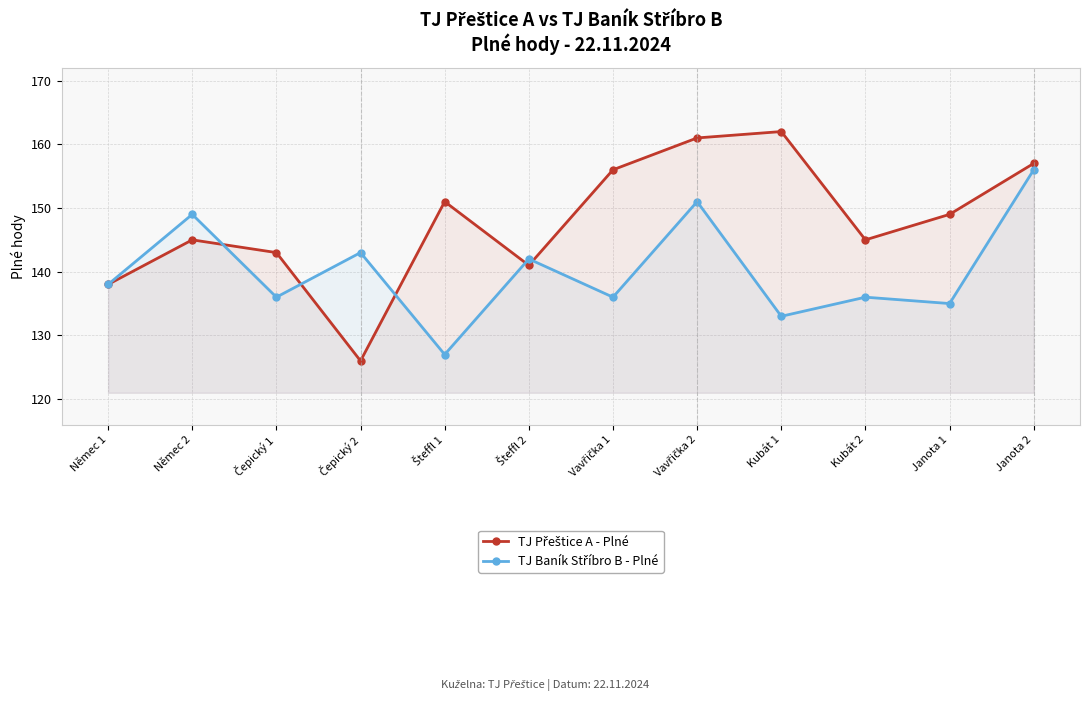

What is the difference between the TJ Baník Stříbro B - Plné values at Čepický 1 and Janota 2?

20